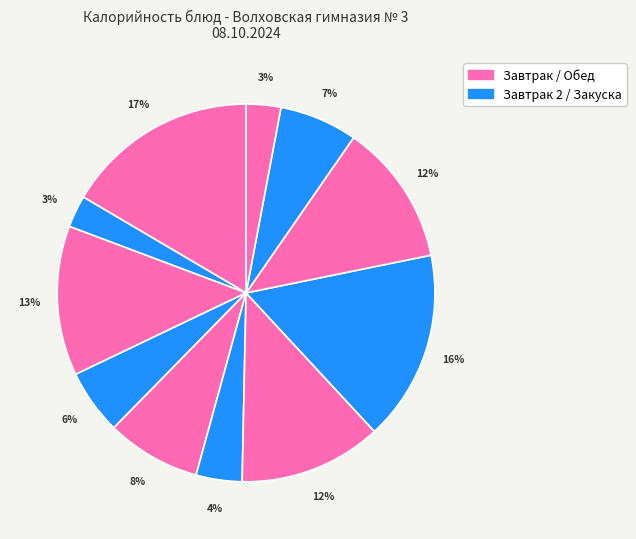

How many slices are in this pie chart?

11